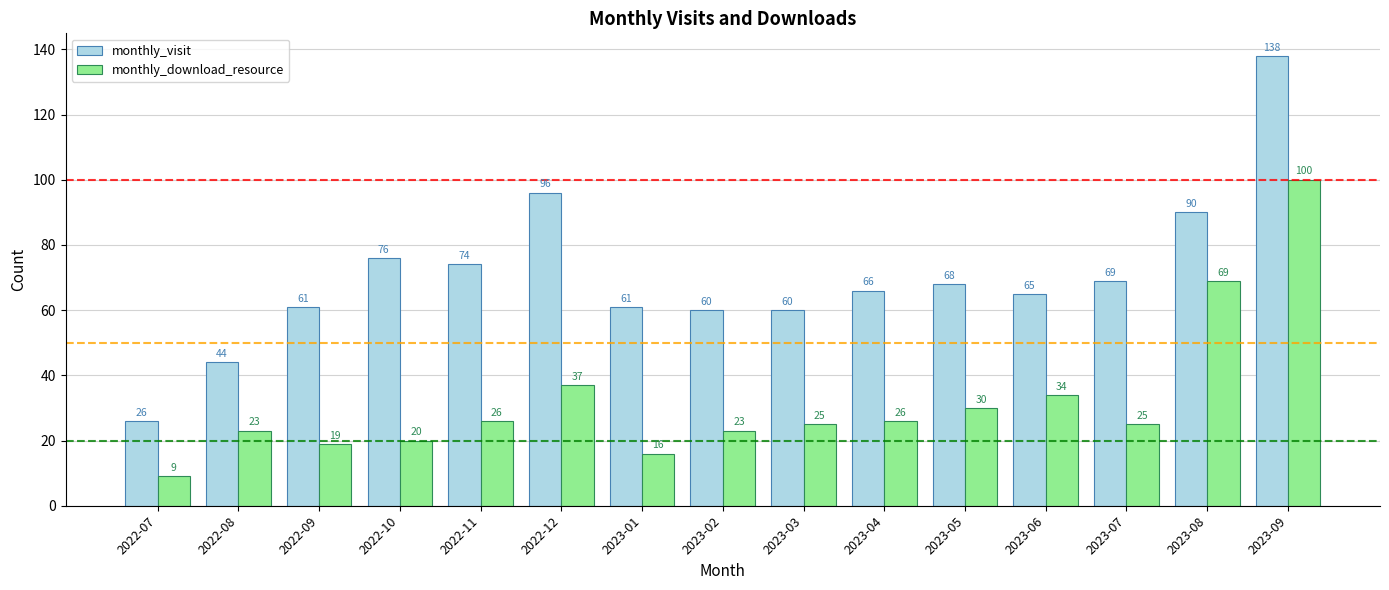

Does the chart contain any negative values?

No